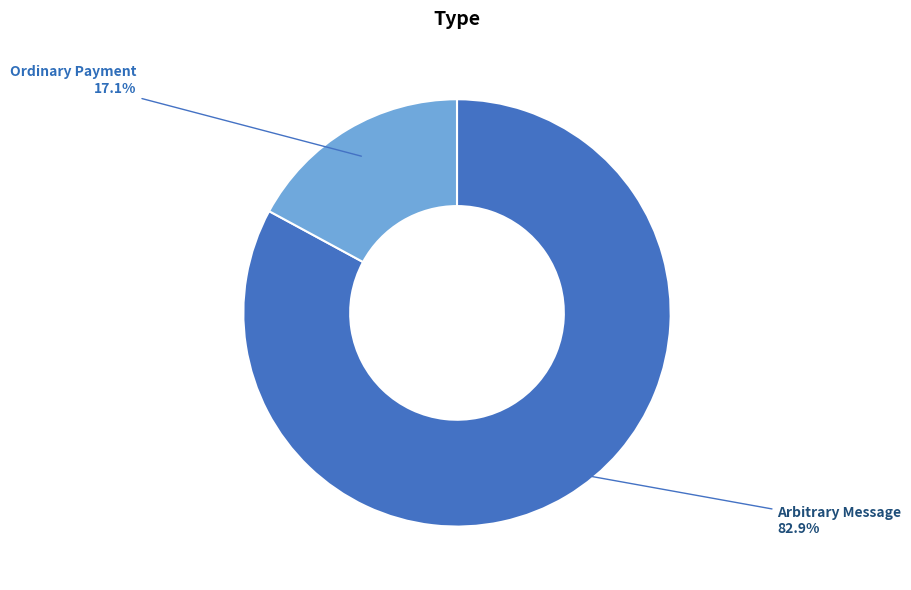

Combined, what portion of the pie is Arbitrary Message and Ordinary Payment?

100.0%